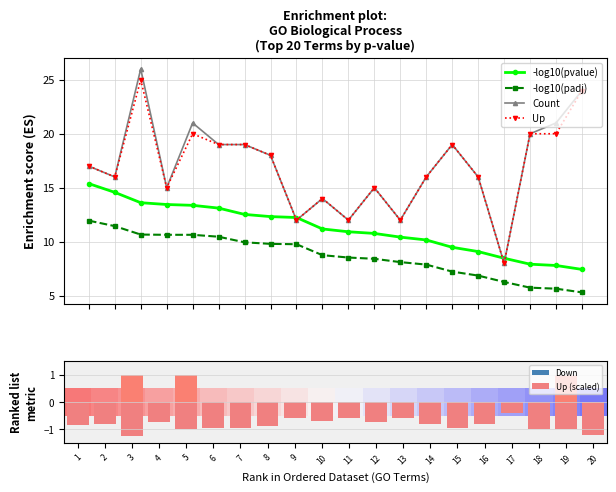

True or false: Count and -log10(padj) cross at least once.

False